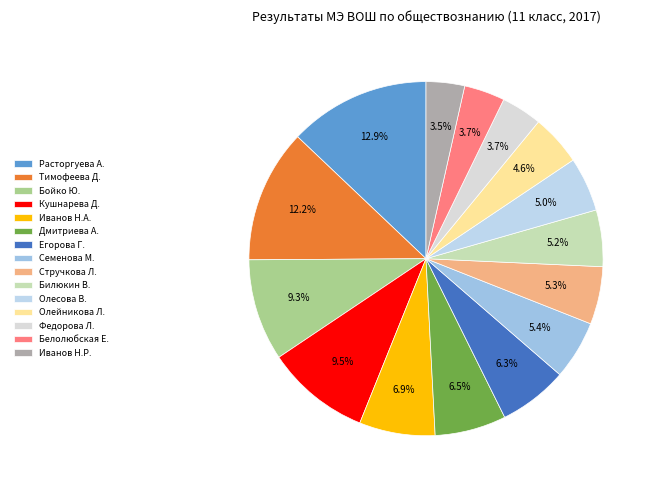

Count the number of slices in the pie.

15